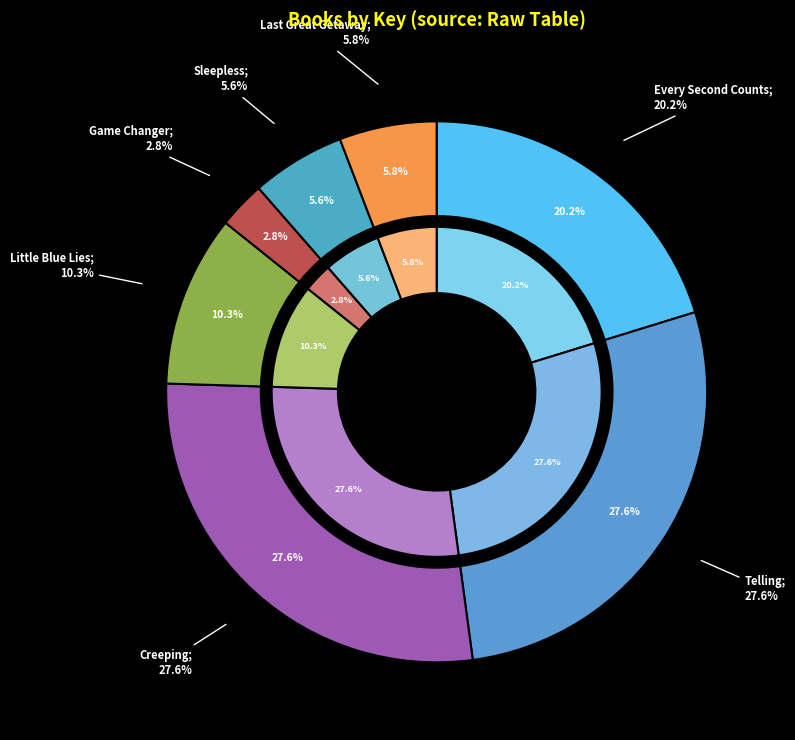

Which slice is the largest?

Creeping